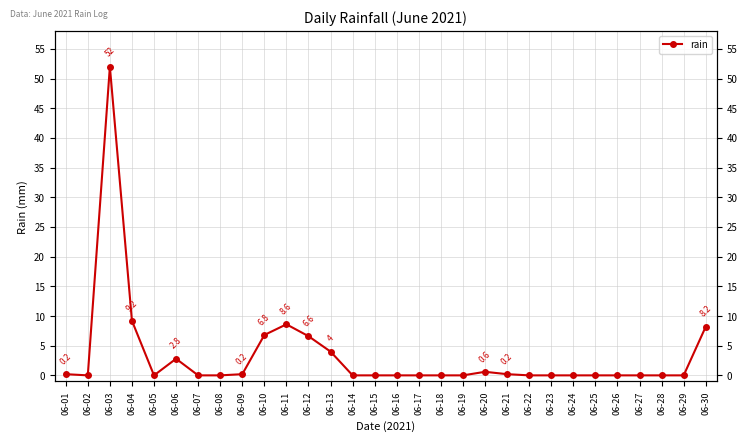

Does the chart have visible grid lines?

Yes